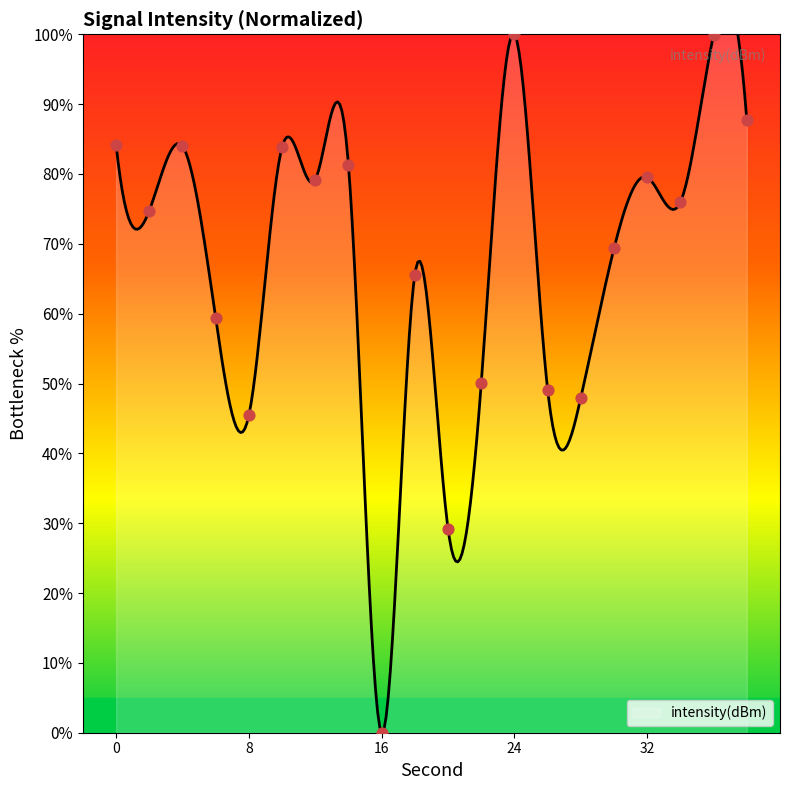

What is the change in value from 12 to 34?

-3.2